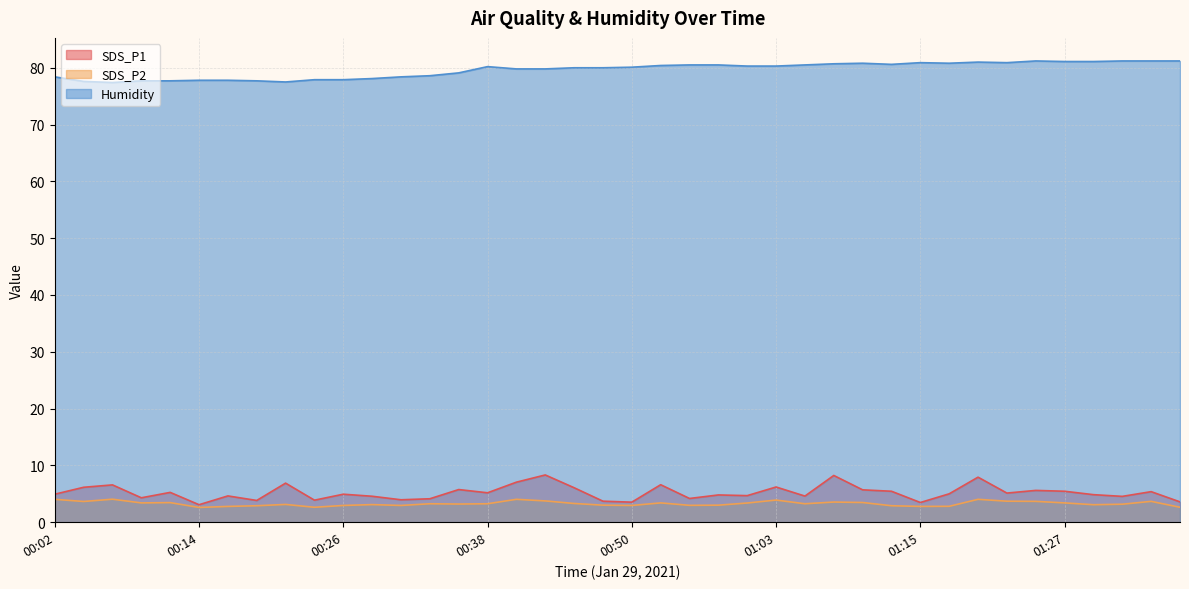

What value does the Humidity series have at 01:12?

80.6